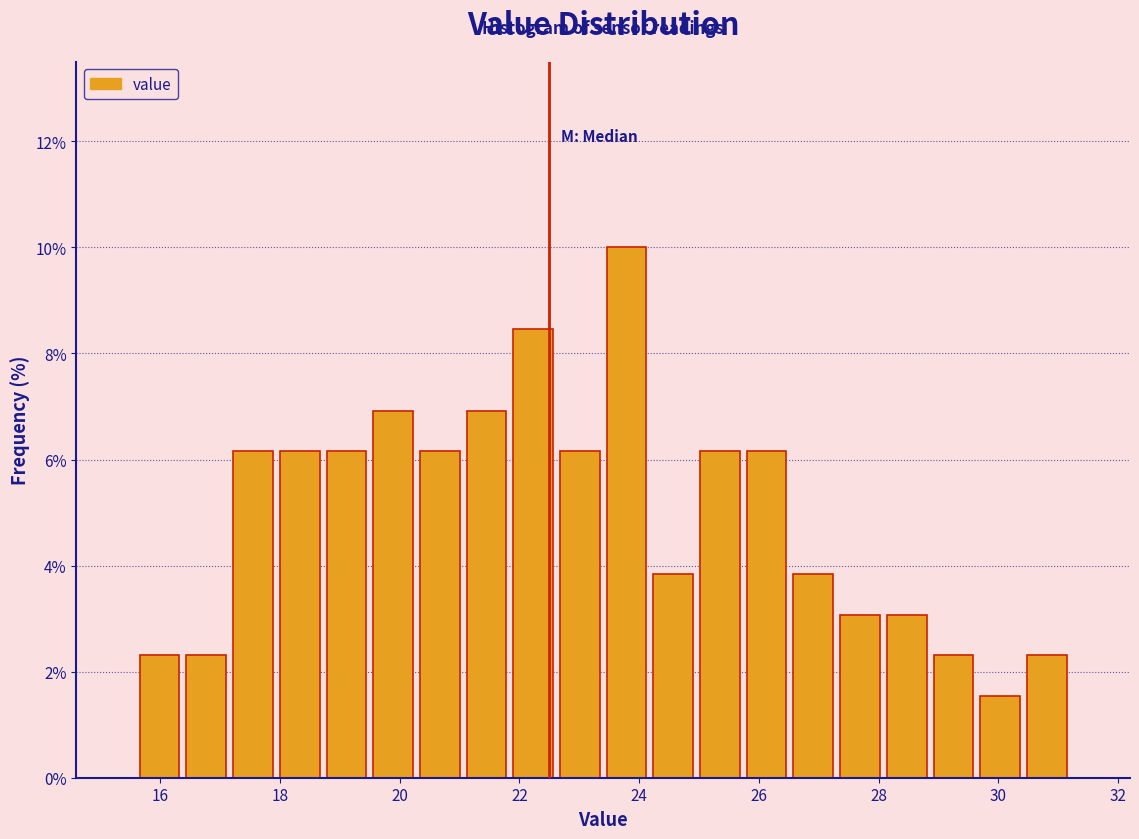

Around what value on the x-axis is the tallest bar? Give the approximate position of its centre, as read against the axis.

23.8